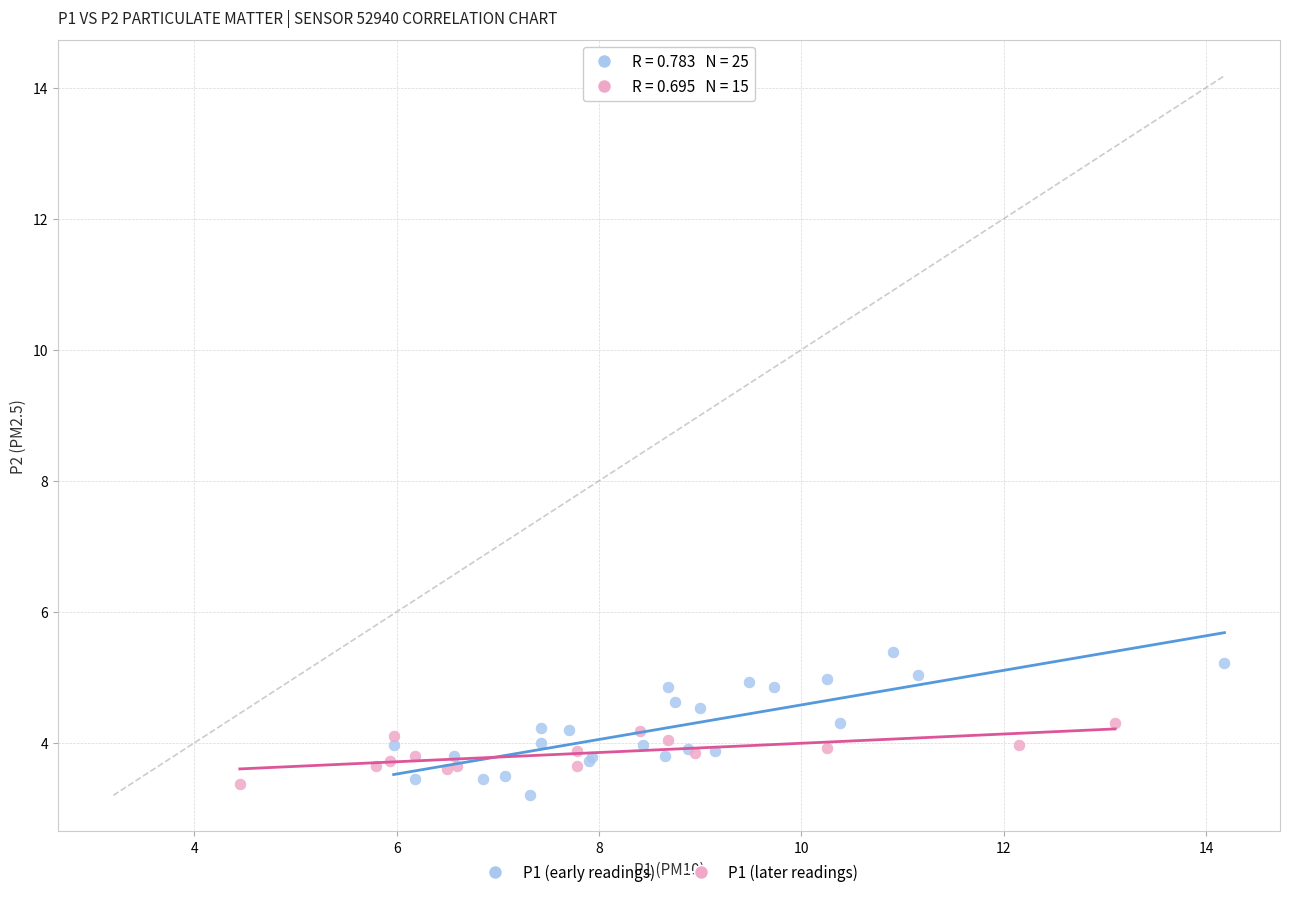

Which series contains the highest Y value?

P1 (early readings)